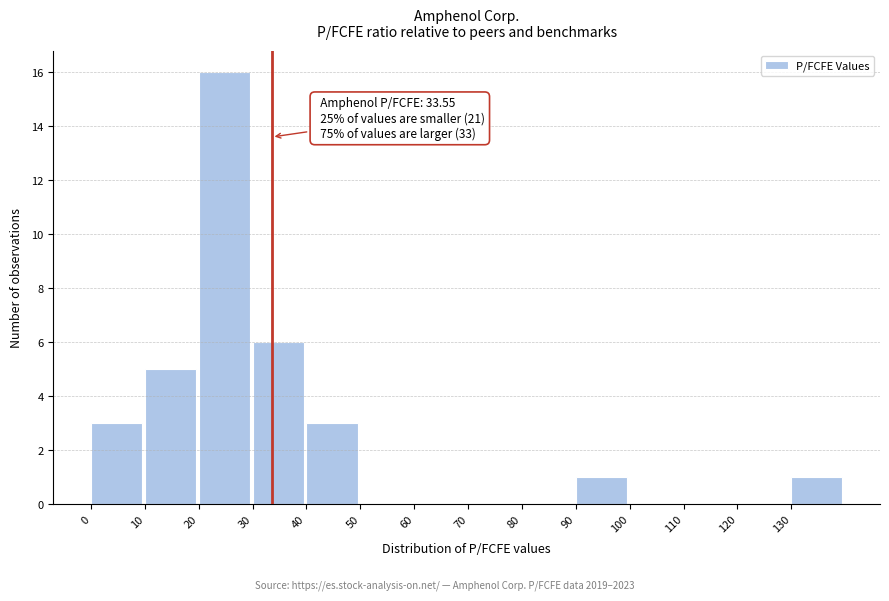

Over which range of the x-axis is the bar tallest?

20 to 30